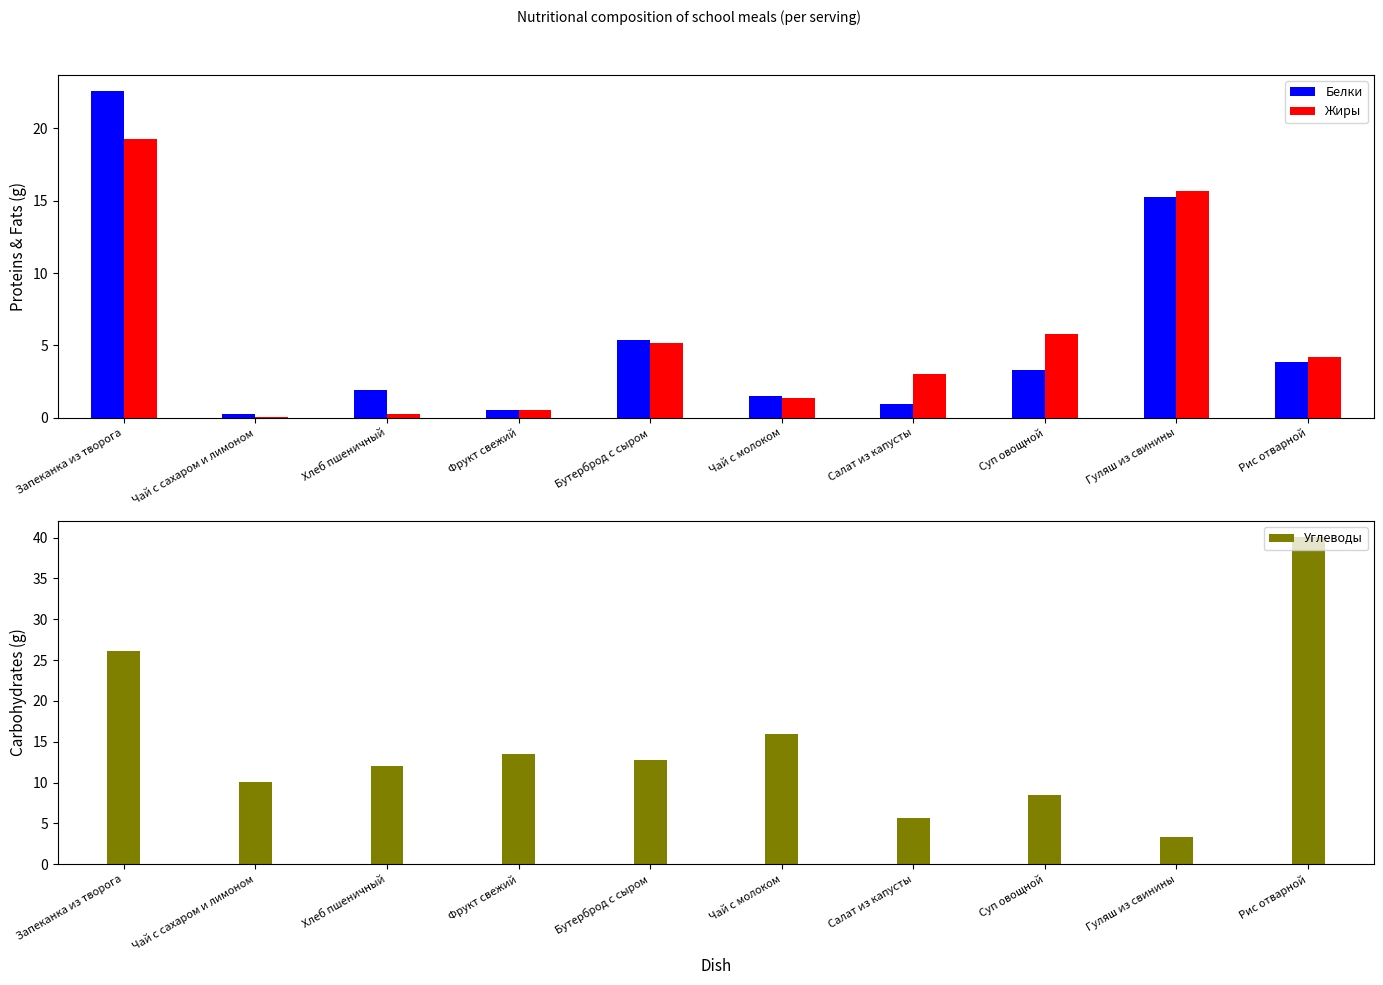

At Чай с сахаром и лимоном, list the series in order from largest to smallest.

Углеводы, Белки, Жиры